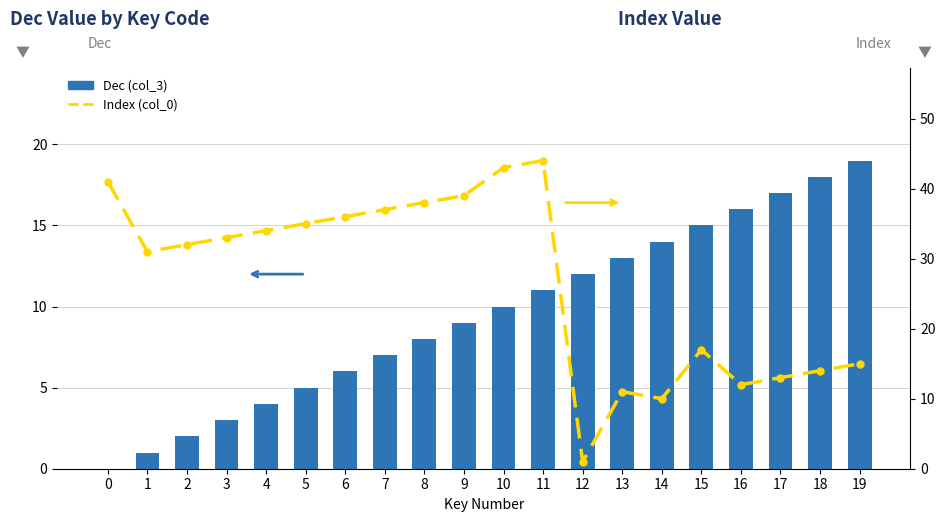

Reading right to left, what are all the values shown in this chart?

Dec (col_3): 19=19	18=18	17=17	16=16	15=15	14=14	13=13	12=12	11=11	10=10	9=9	8=8	7=7	6=6	5=5	4=4	3=3	2=2	1=1	0=0
Index (col_0): 19=15	18=14	17=13	16=12	15=17	14=10	13=11	12=1	11=44	10=43	9=39	8=38	7=37	6=36	5=35	4=34	3=33	2=32	1=31	0=41